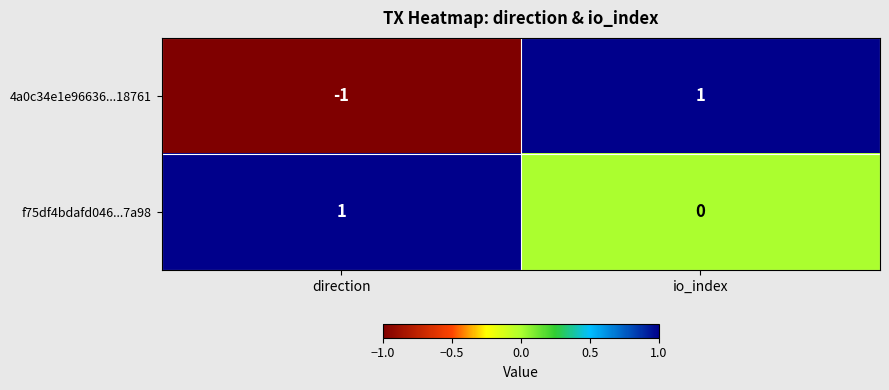

How many values in 4a0c34e1e96636...18761 are below zero?

1